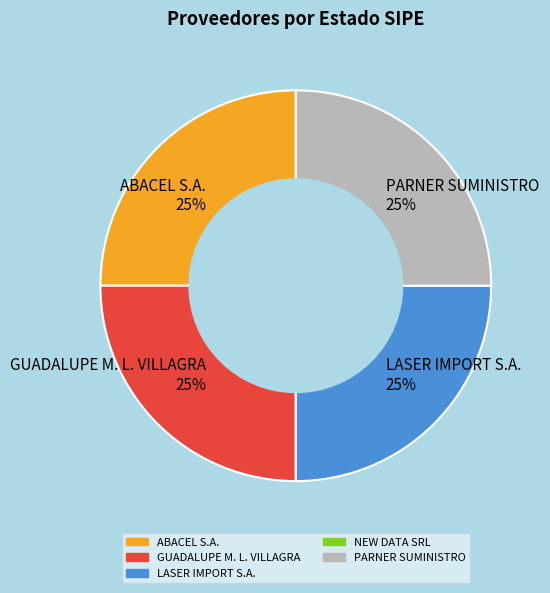

Count the number of slices in the pie.

4